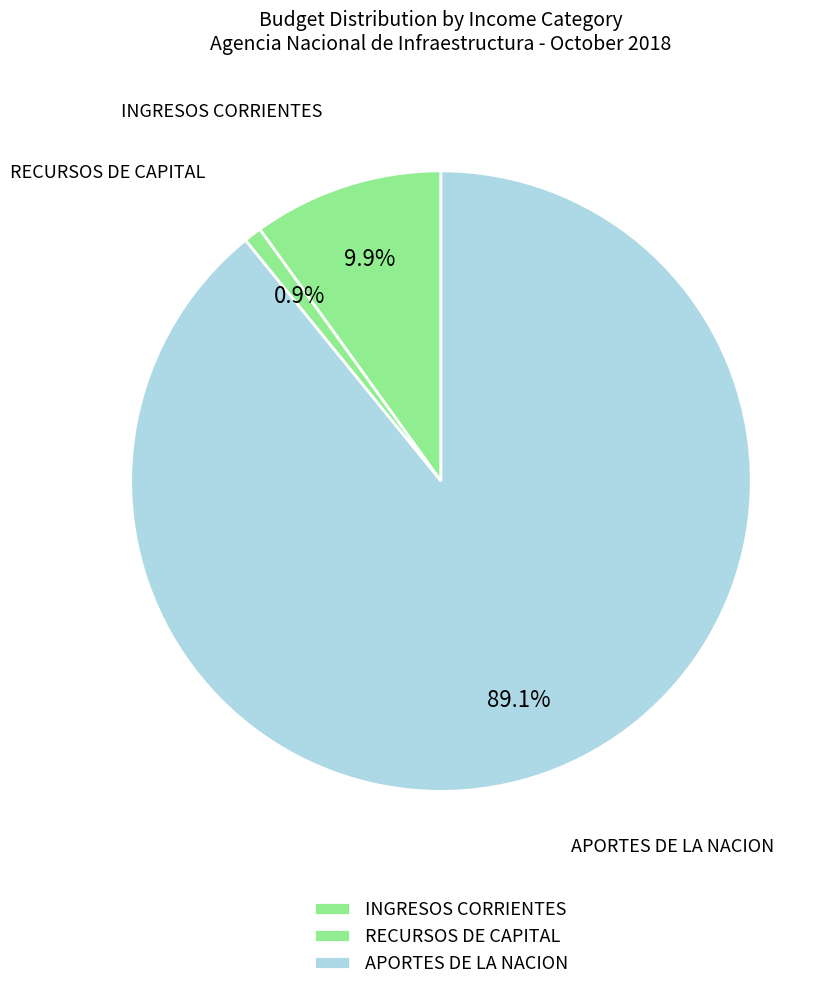

To the nearest percent, what is the difference between the largest and smallest slice percentages?

88%